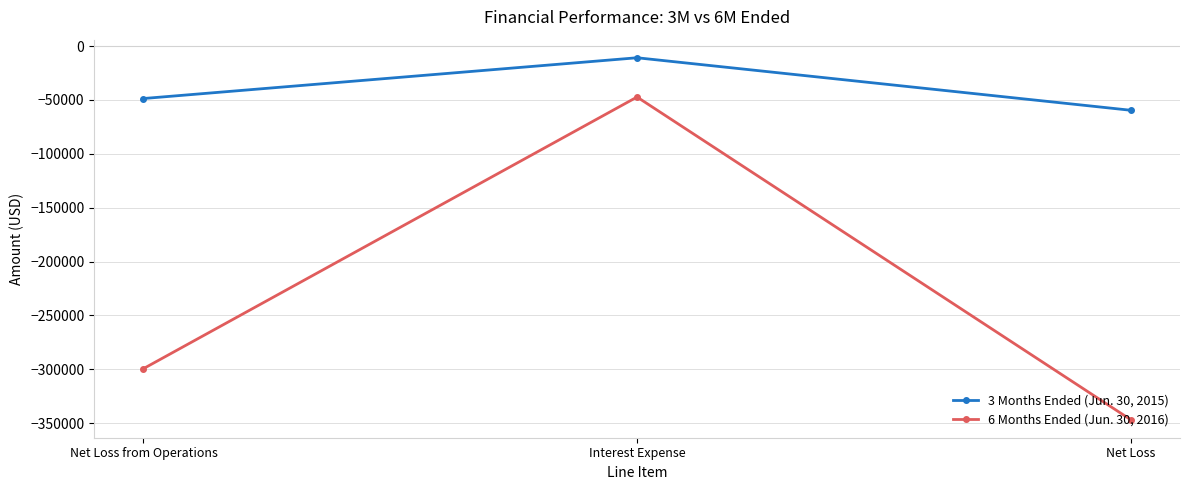

What is the label of the 1st point from the right?

Net Loss